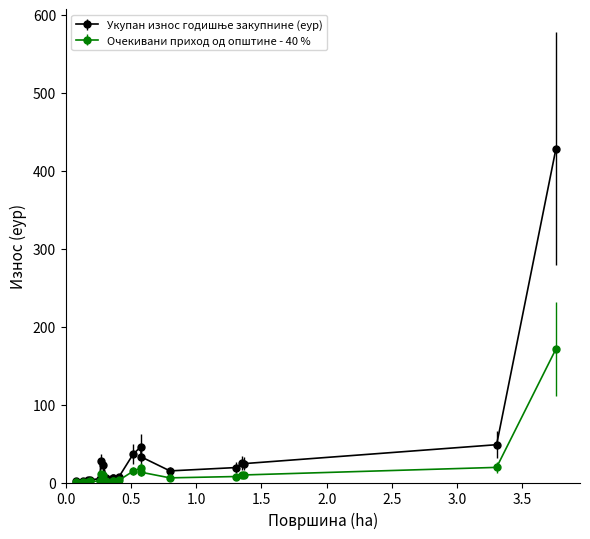

What is the maximum value for Очекивани приход од општине - 40 %?

171.5